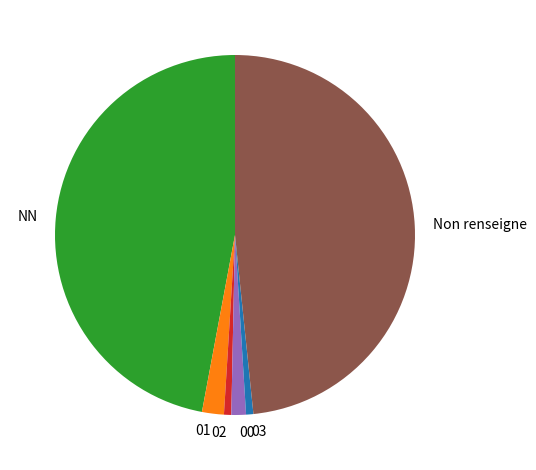

Between 03 and NN, which is larger?

NN